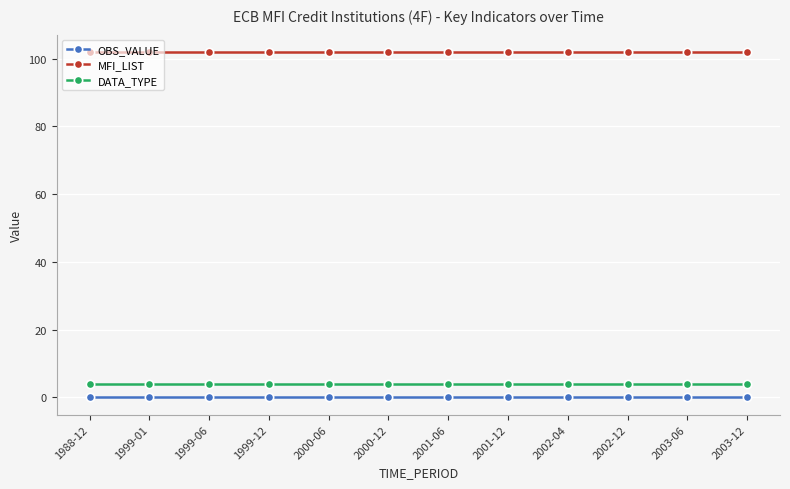

Reading left to right, what are all the values shown in this chart?

OBS_VALUE: 1988-12=0	1999-01=0	1999-06=0	1999-12=0	2000-06=0	2000-12=0	2001-06=0	2001-12=0	2002-04=0	2002-12=0	2003-06=0	2003-12=0
MFI_LIST: 1988-12=102	1999-01=102	1999-06=102	1999-12=102	2000-06=102	2000-12=102	2001-06=102	2001-12=102	2002-04=102	2002-12=102	2003-06=102	2003-12=102
DATA_TYPE: 1988-12=4	1999-01=4	1999-06=4	1999-12=4	2000-06=4	2000-12=4	2001-06=4	2001-12=4	2002-04=4	2002-12=4	2003-06=4	2003-12=4